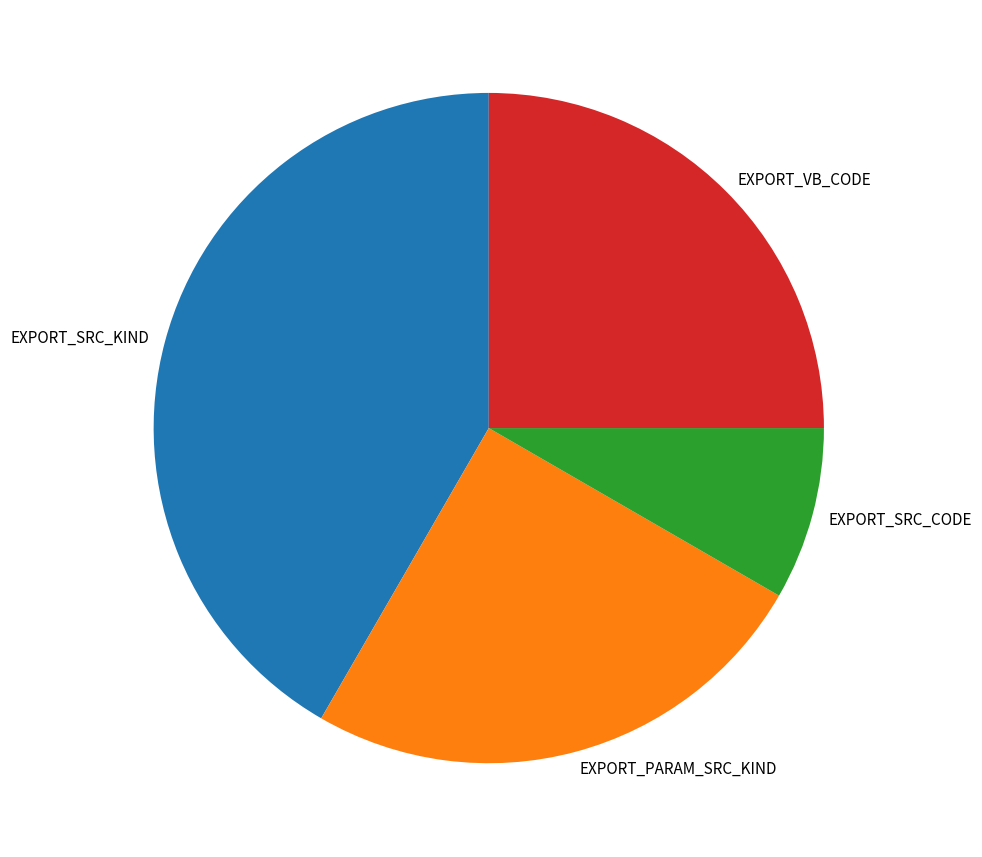

Which slice is the smallest?

EXPORT_SRC_CODE